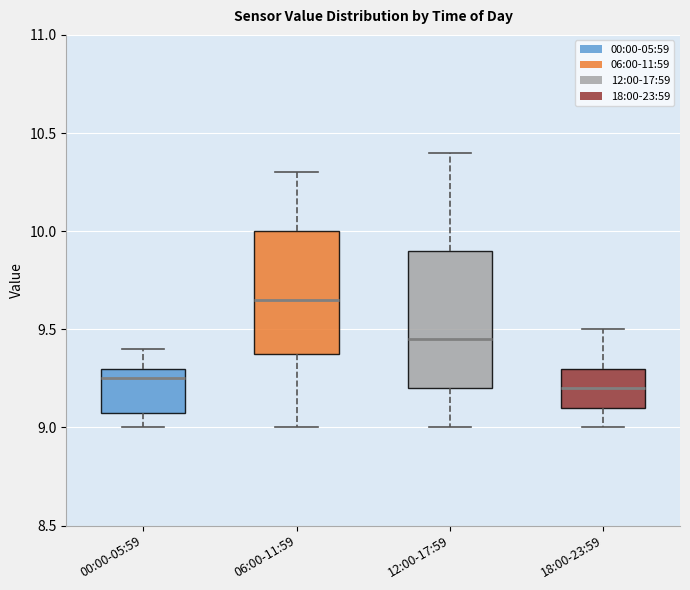

Reading left to right, read every box against the y-axis: the position of its median line, the range the box covers, and the ends of its whiskers. The values are not printed on the chart, so give them approximately, as read against the axis.

00:00-05:59: median 9.25, box 9.10 to 9.30, whiskers 9.00 to 9.40
06:00-11:59: median 9.65, box 9.40 to 10.00, whiskers 9.00 to 10.30
12:00-17:59: median 9.45, box 9.20 to 9.90, whiskers 9.00 to 10.40
18:00-23:59: median 9.20, box 9.10 to 9.30, whiskers 9.00 to 9.50